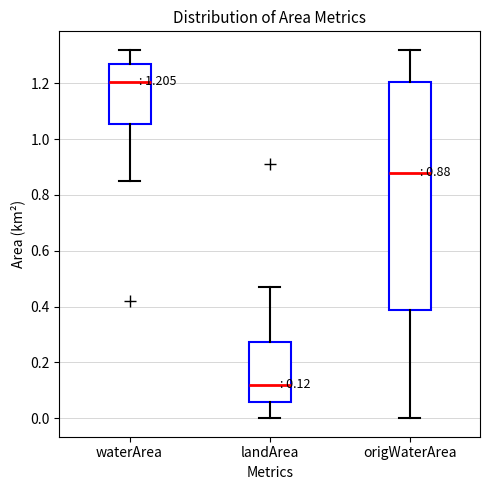

Which box has the highest median line?

waterArea